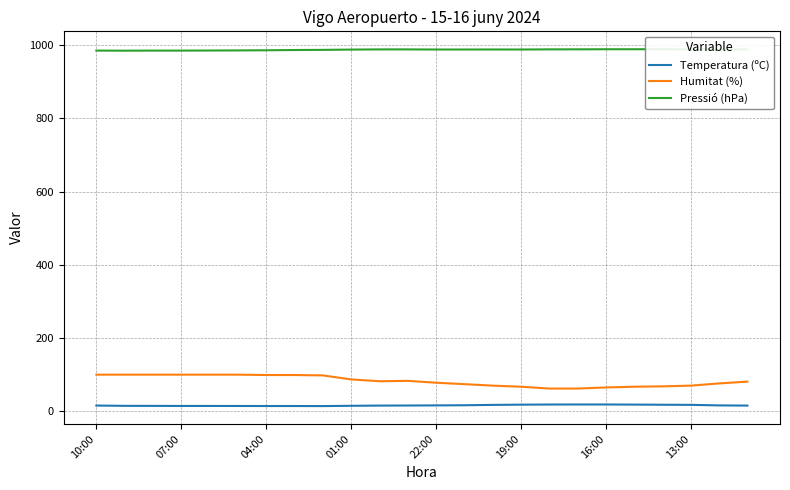

True or false: Temperatura (ºC) and Humitat (%) intersect in this chart.

False